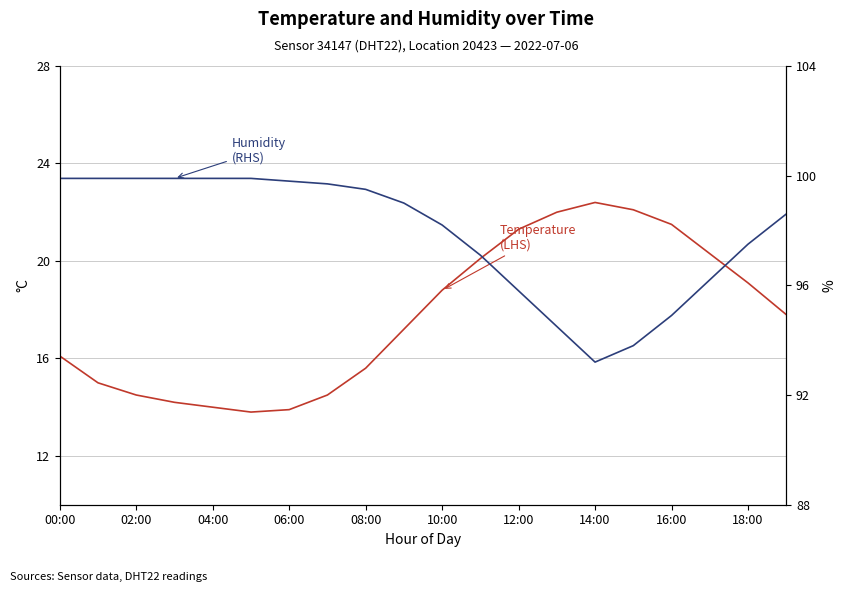

At which label is Humidity (RHS) closest to 96?

12:00